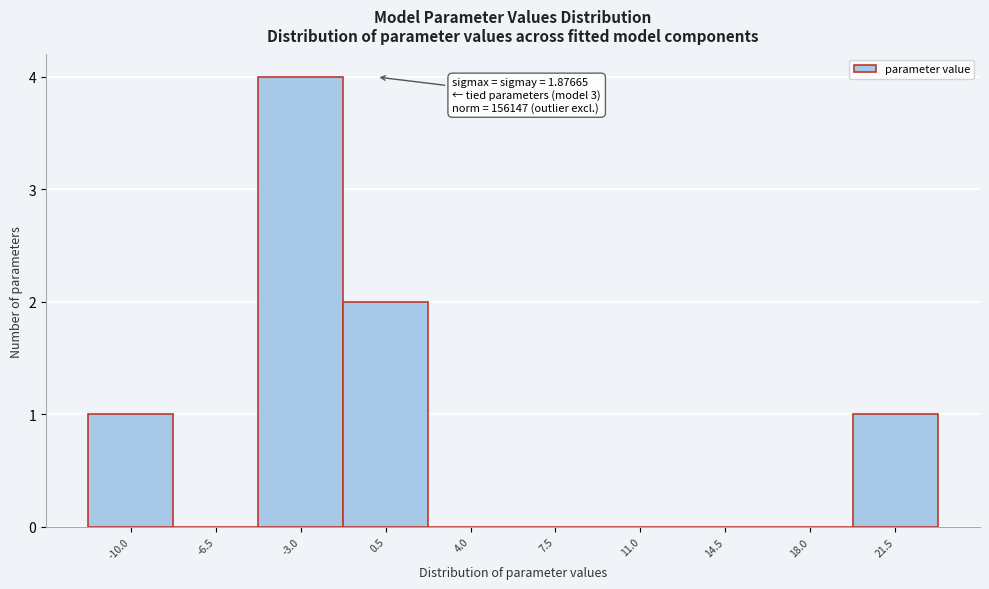

Reading left to right, what are all the values shown in this chart?

-10.0=1	-6.5=0	-3.0=4	0.5=2	4.0=0	7.5=0	11.0=0	14.5=0	18.0=0	21.5=1